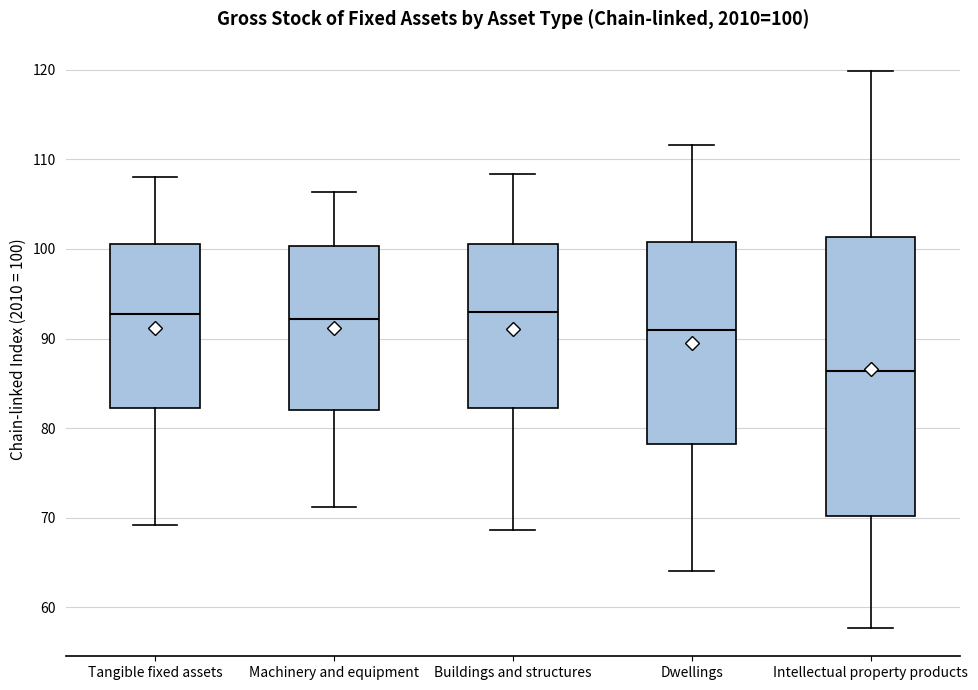

Which box has the lowest median line?

Intellectual property products